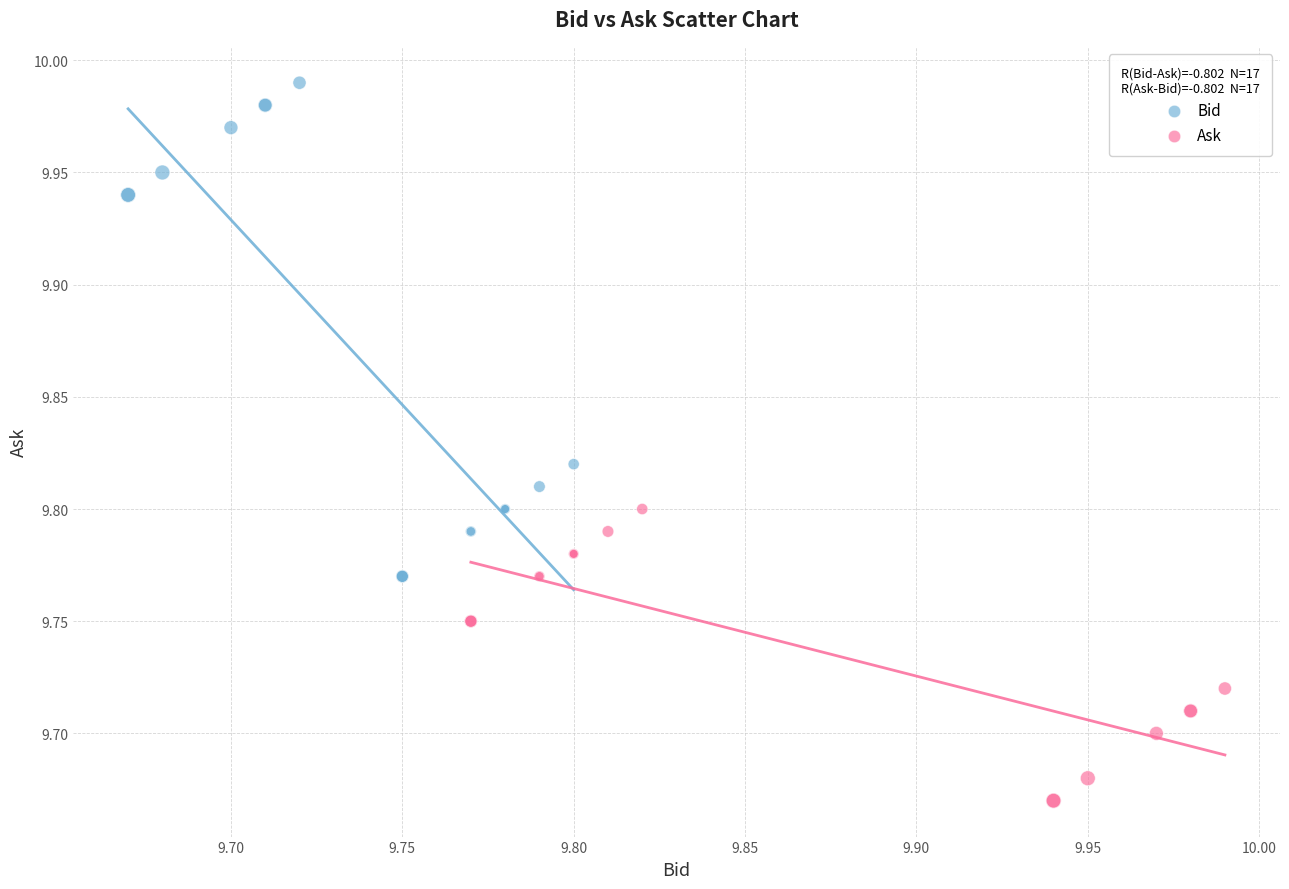

Which series reaches the minimum Y coordinate?

Ask